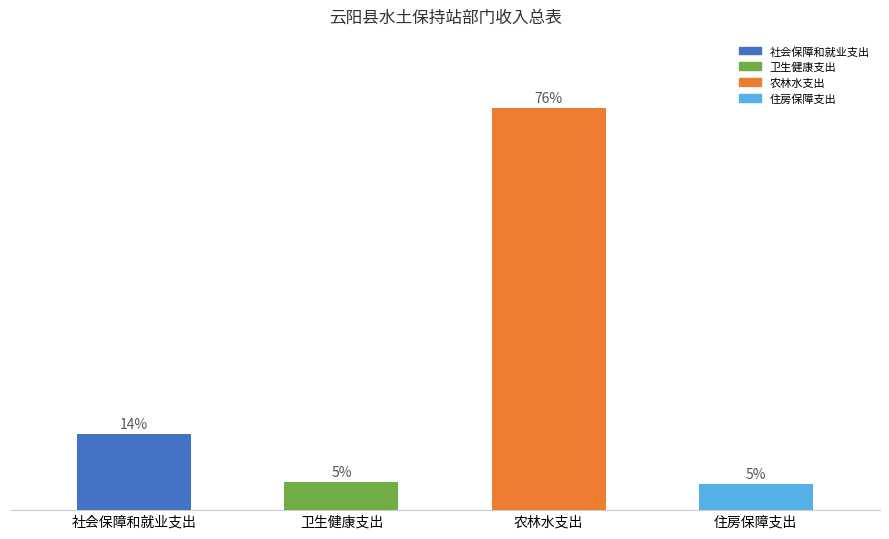

Reading left to right, transcribe all the data shown in this chart.

社会保障和就业支出=37.3	卫生健康支出=13.7	农林水支出=196.6	住房保障支出=12.9